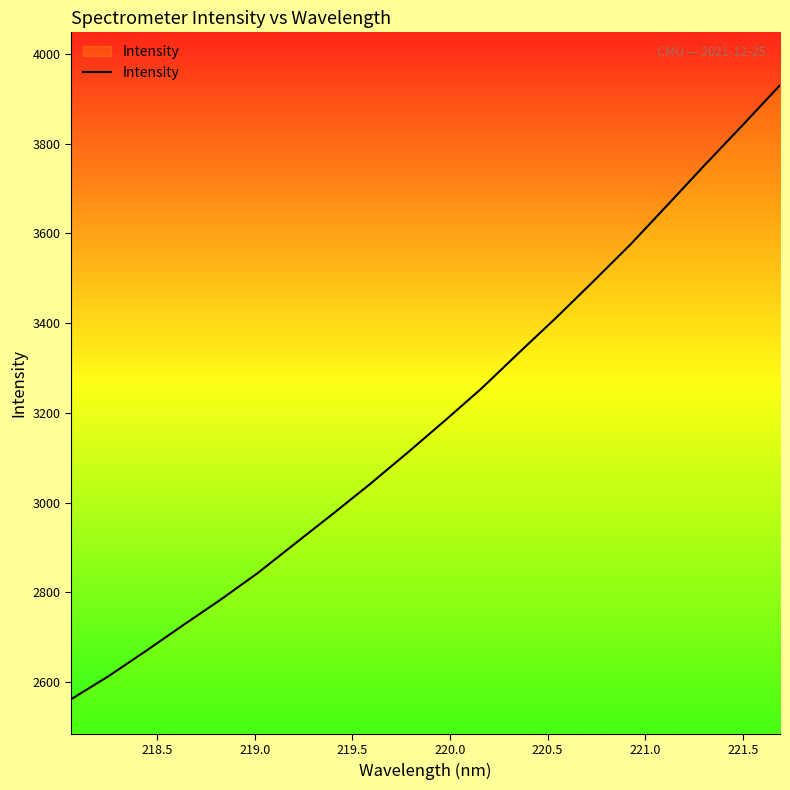

What is the greatest value displayed?

3930.0